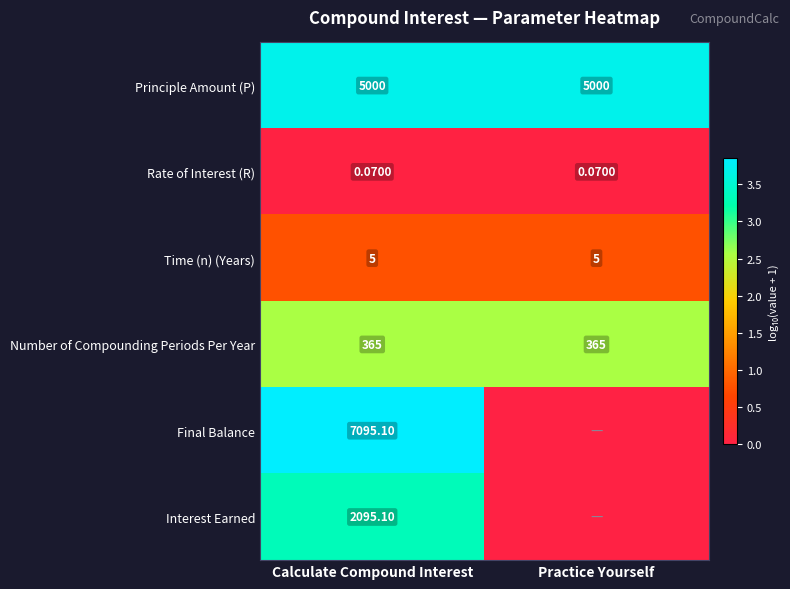

Rank the series at Calculate Compound Interest from lowest to highest value.

Rate of Interest (R), Time (n) (Years), Number of Compounding Periods Per Year, Interest Earned, Principle Amount (P), Final Balance